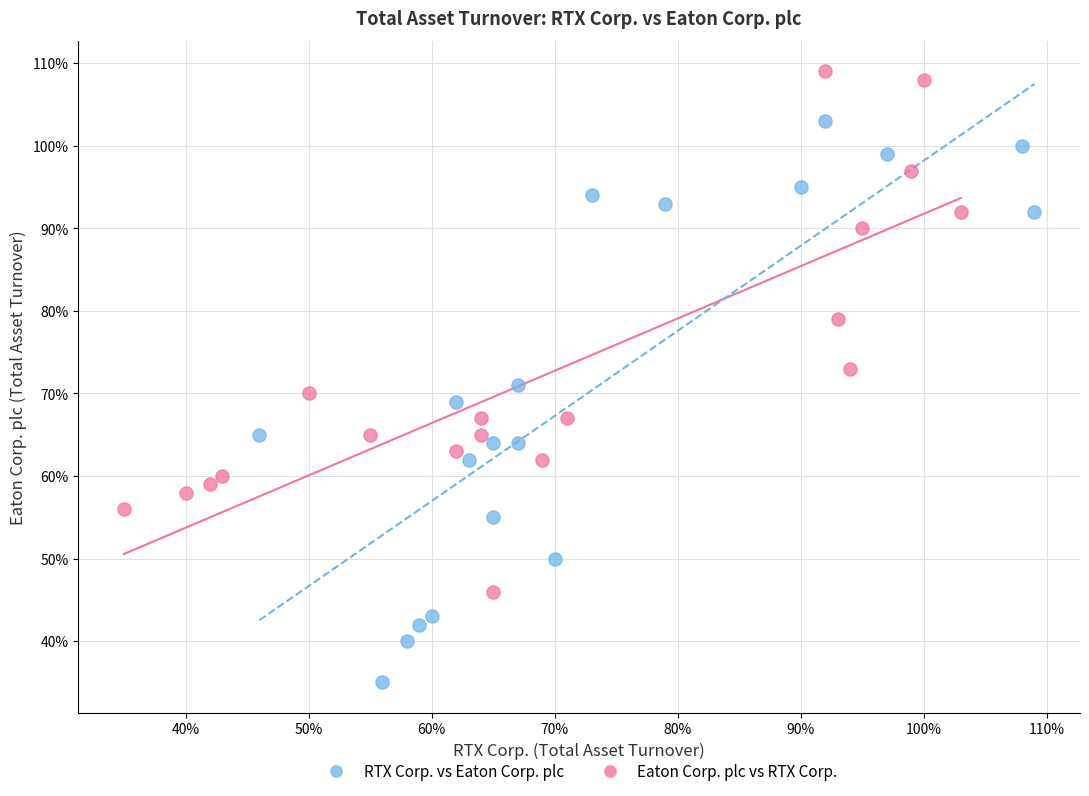

Which series has the largest Y range (max minus min)?

RTX Corp. vs Eaton Corp. plc